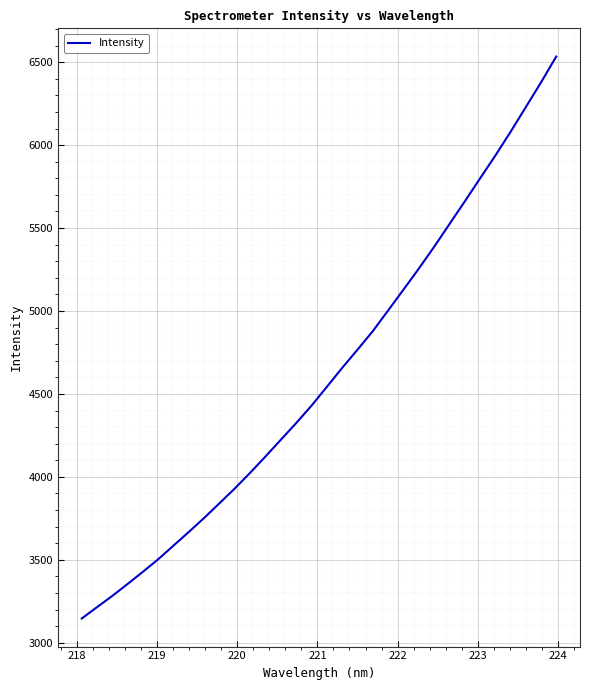

What is the difference between the maximum and minimum values?

3387.6